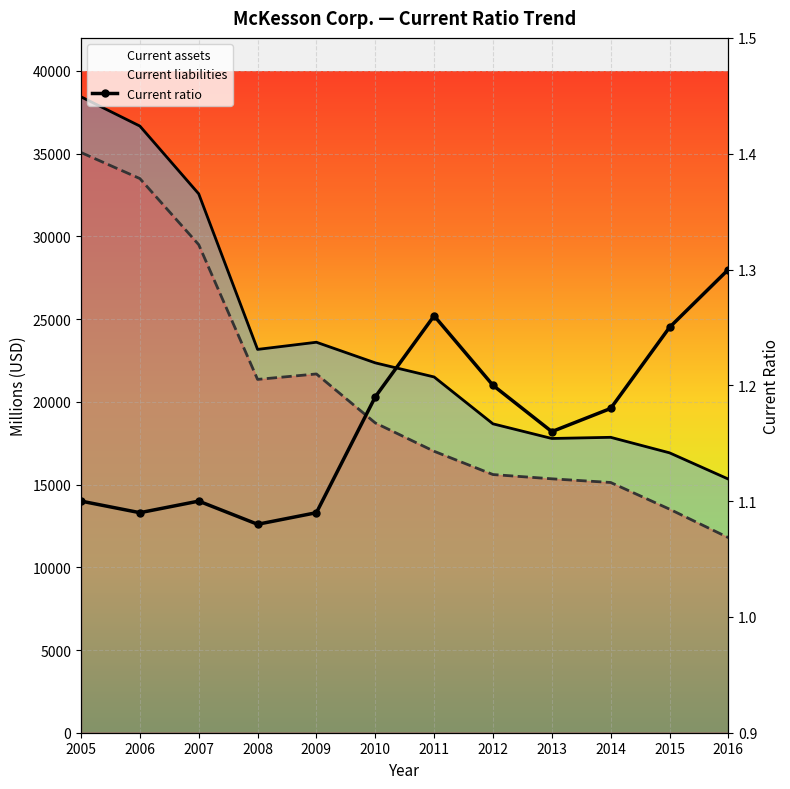

Which series has the largest range (max minus min)?

Current liabilities